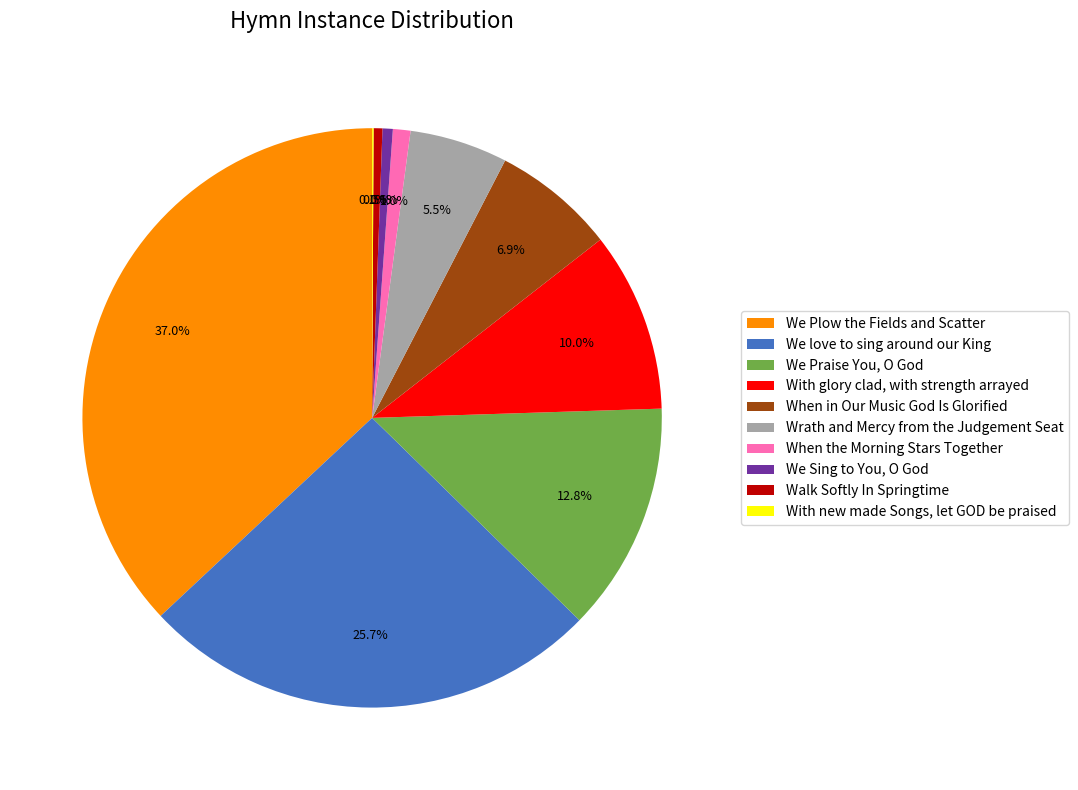

To the nearest percent, what is the average slice percentage?

10%